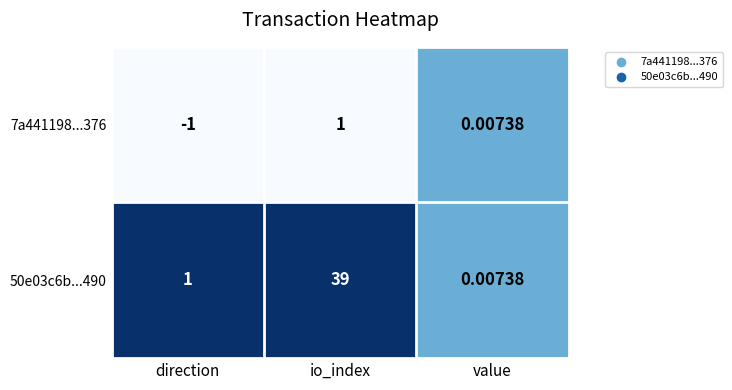

Rank the categories by 50e03c6b...490 value from highest to lowest.

io_index, direction, value